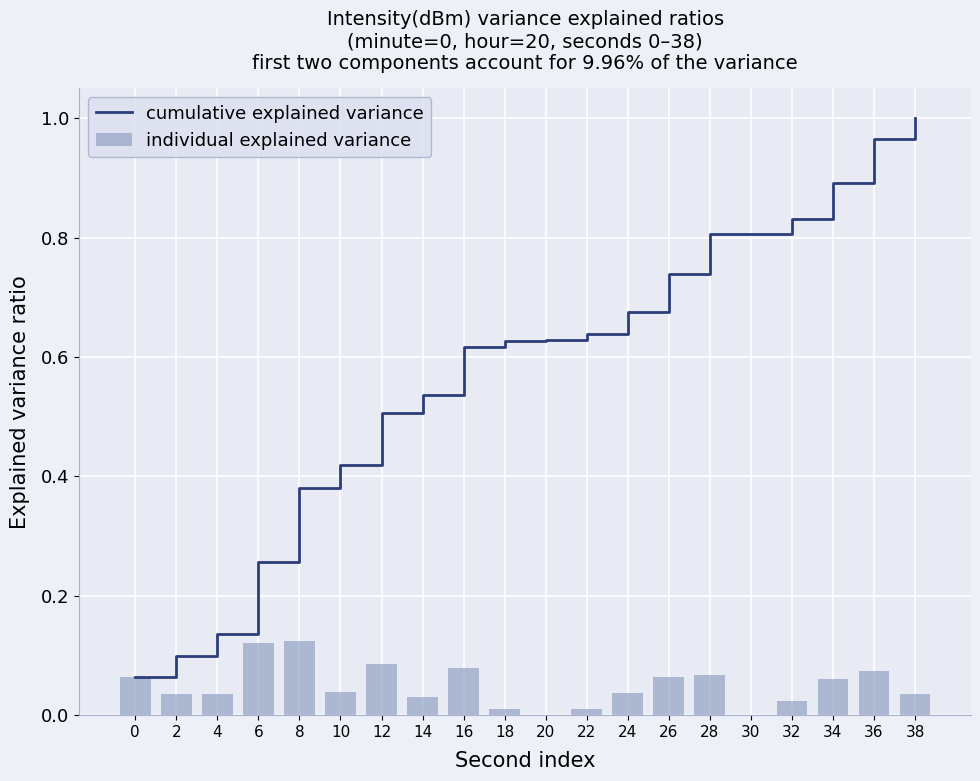

Count the number of categories in the chart.

20